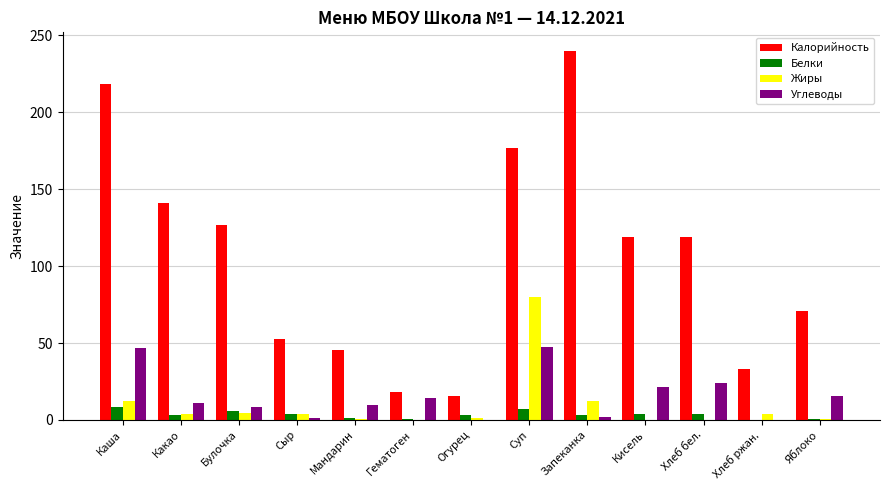

At which category is the sum across all series the highest?

Суп